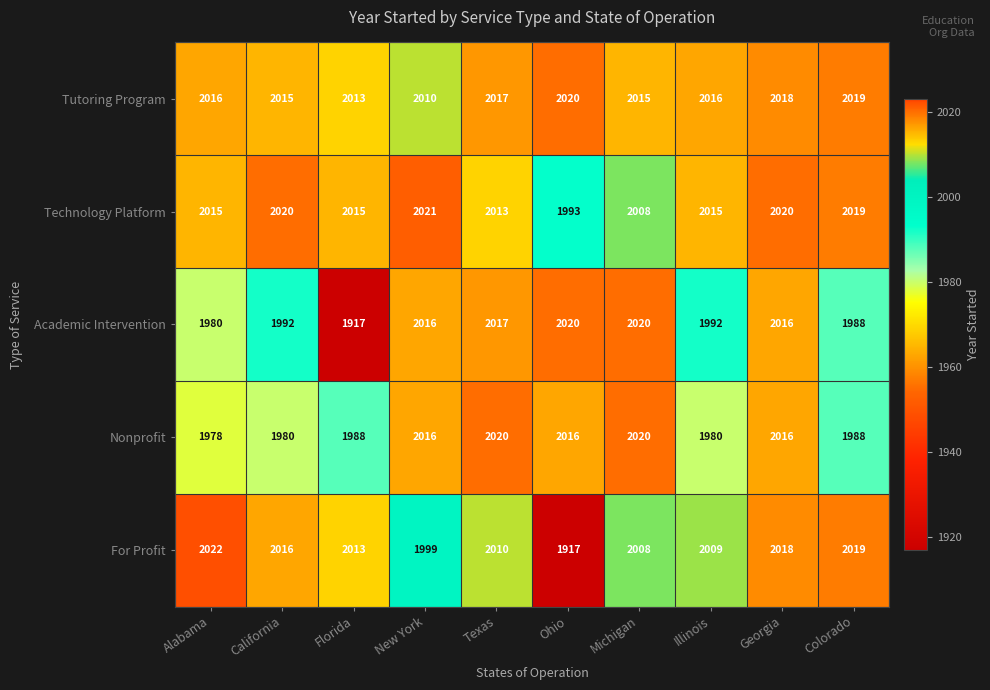

Which series has the largest range (max minus min)?

For Profit